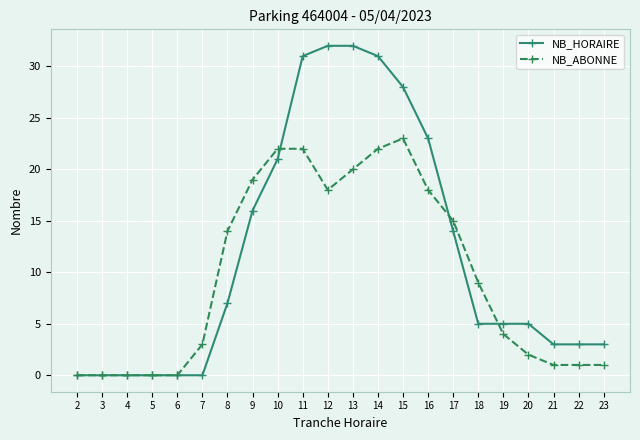

After their last crossing, which series has the higher values: NB_HORAIRE or NB_ABONNE?

NB_HORAIRE